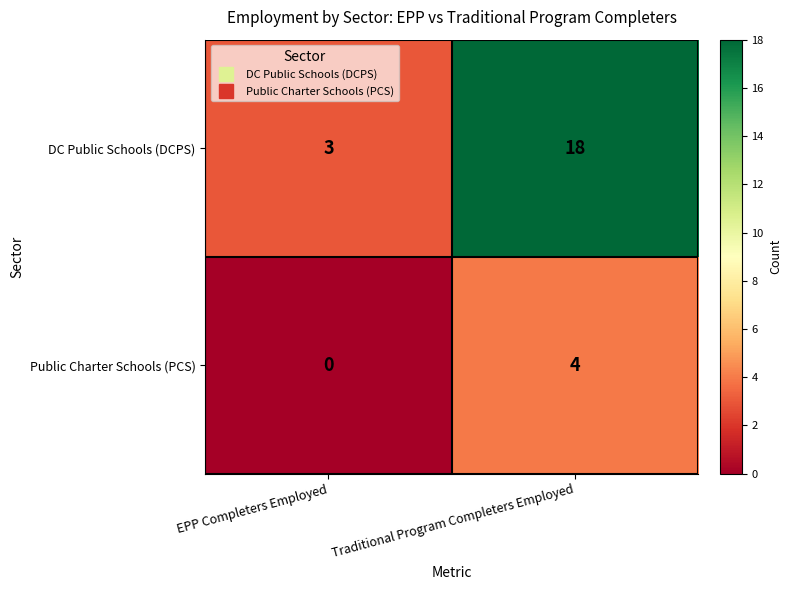

The value of Public Charter Schools (PCS) at Traditional Program Completers Employed is 4. True or false?

True